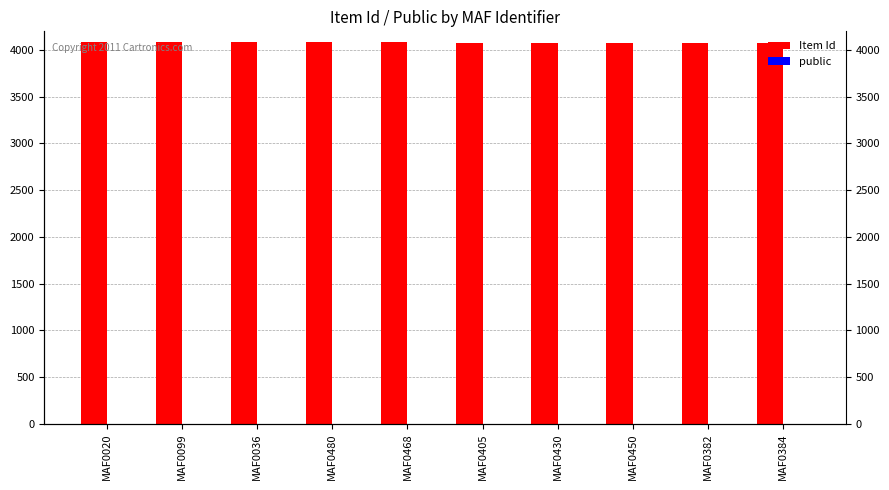

True or false: Item Id has a value of 949 at MAF0430.

False